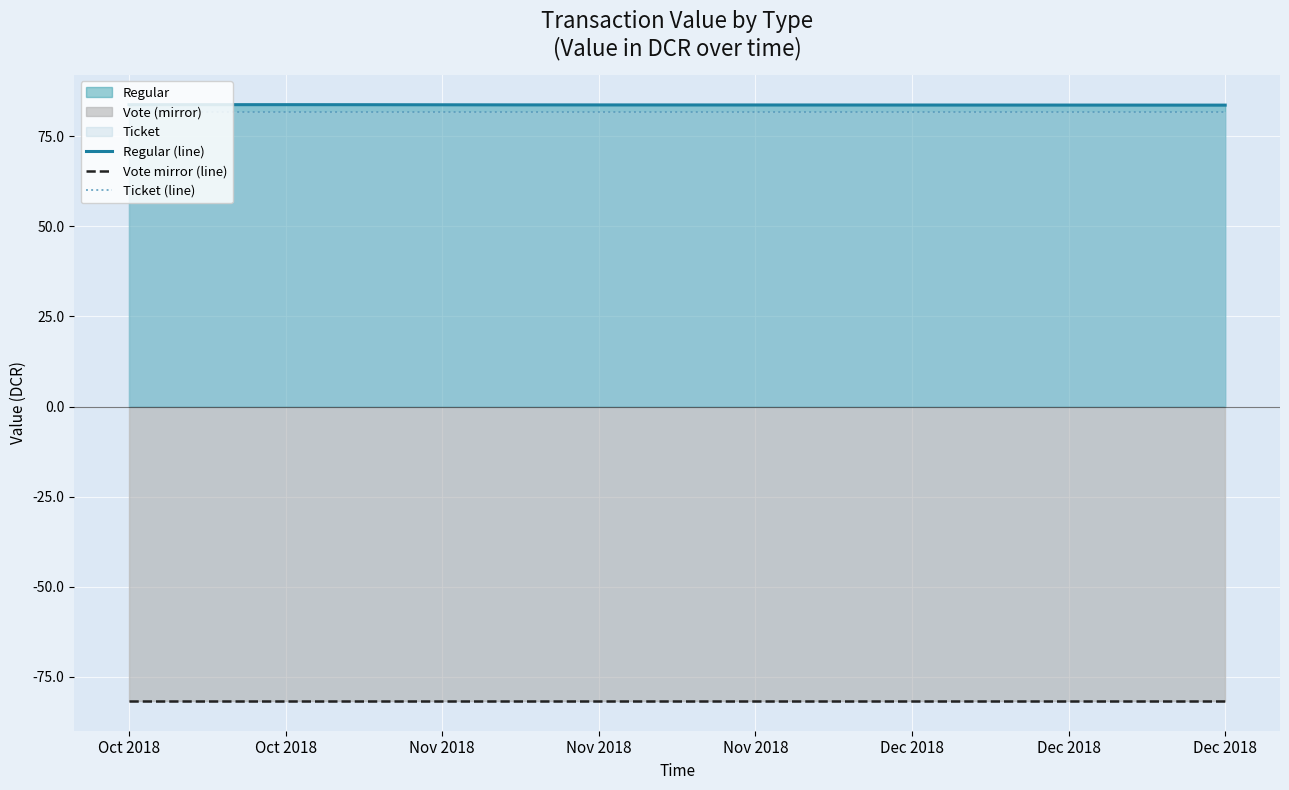

True or false: Ticket (line) has more than 1 interior local peaks.

False